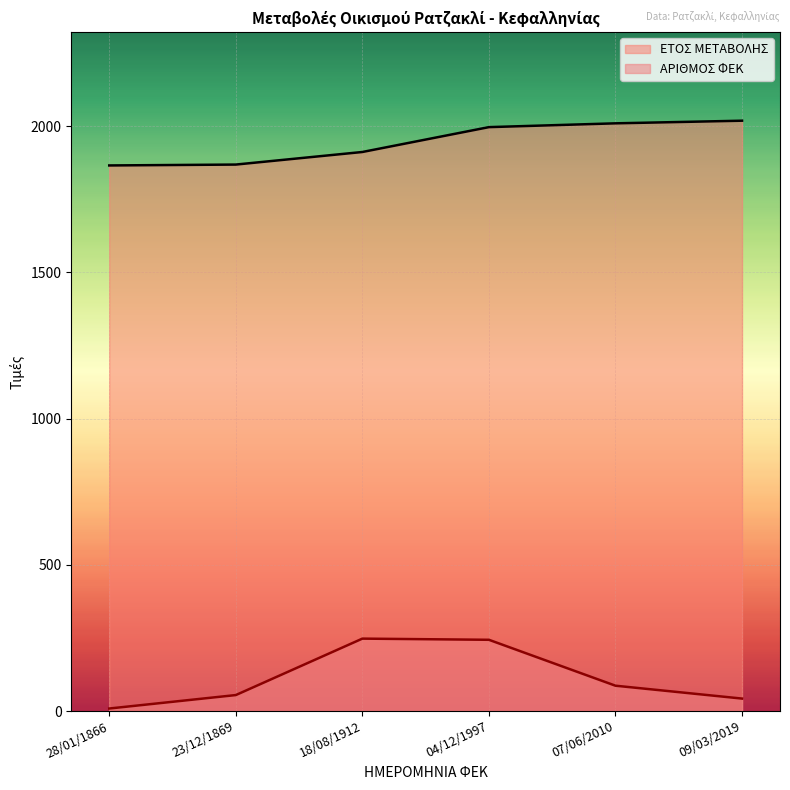

Where is ΕΤΟΣ ΜΕΤΑΒΟΛΗΣ nearest to the value 1942?

18/08/1912